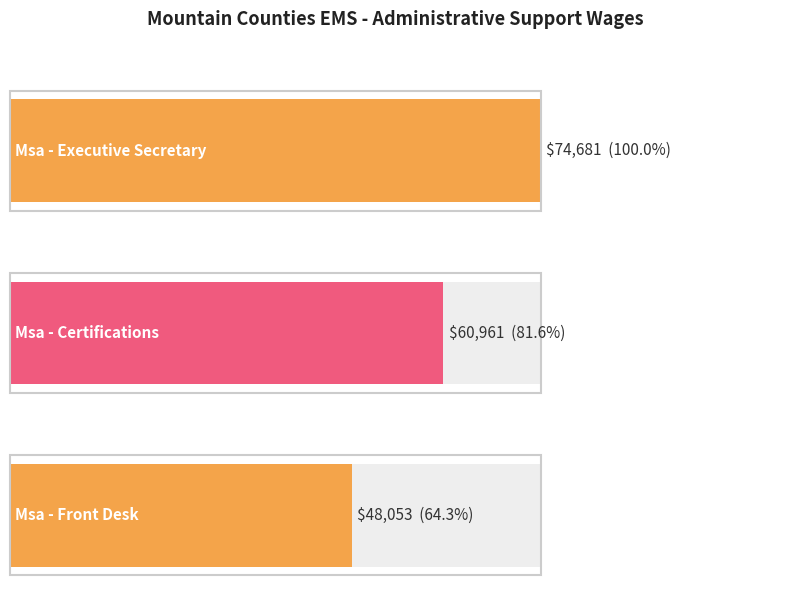

What is the change in value from Msa - Certifications to Msa - Front Desk?

-12908